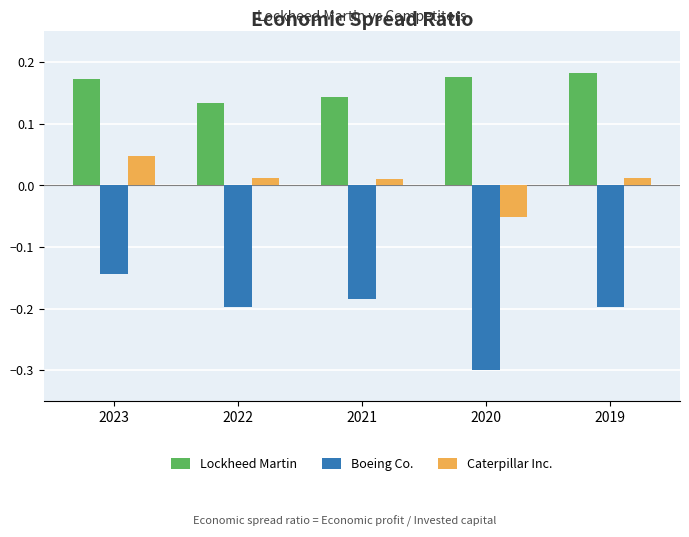

Which series has the largest total across all categories?

Lockheed Martin